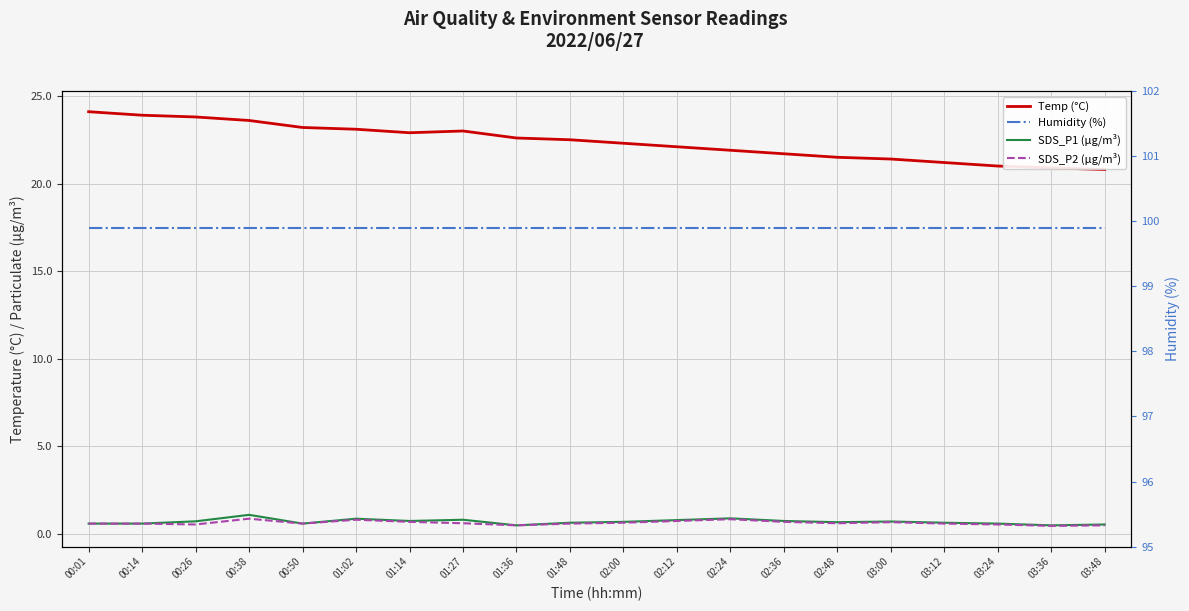

What is the average value of the SDS_P2 (µg/m³) series?

0.6